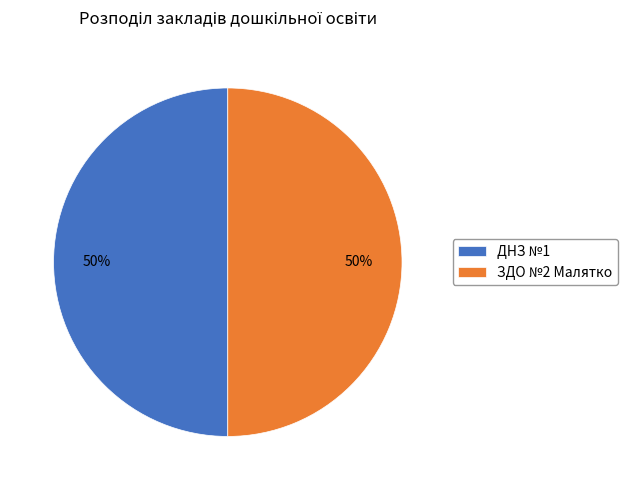

What is the ratio of the value at ДНЗ №1 to the value at ЗДО №2 Малятко?

1.0